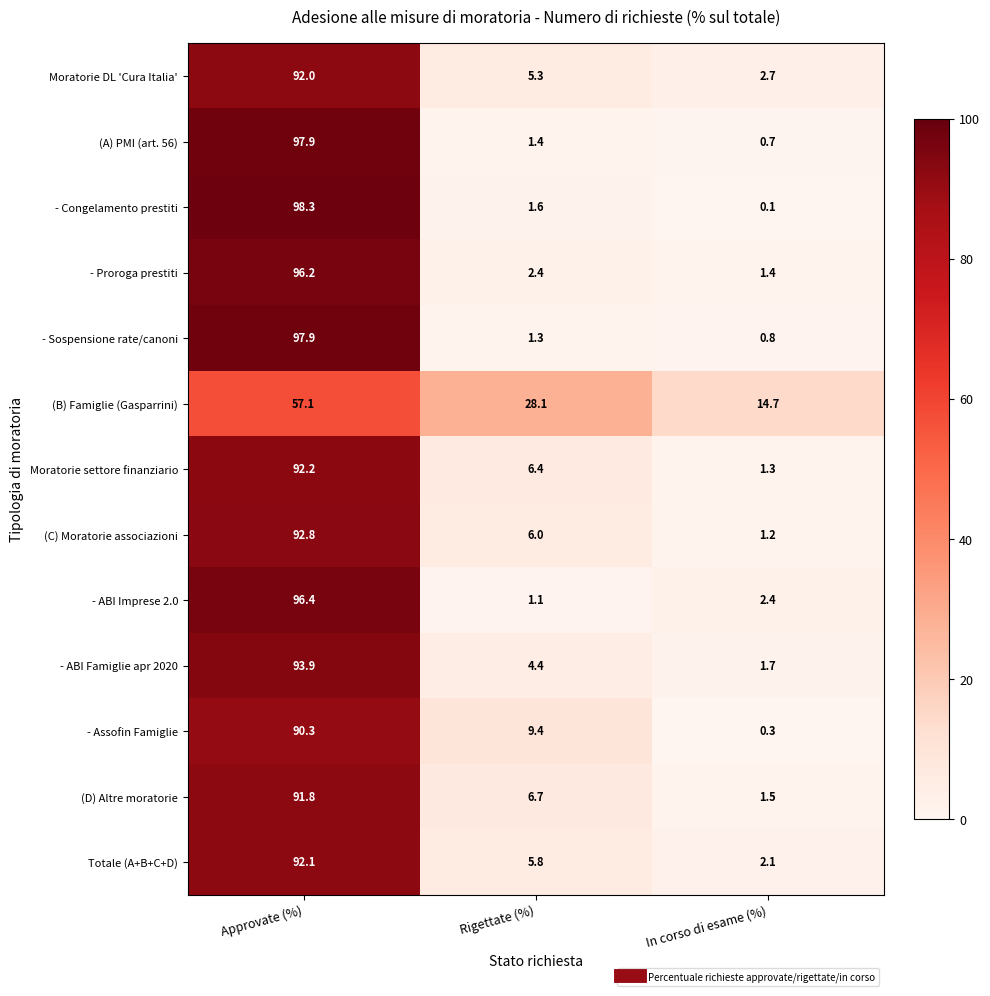

True or false: Moratorie DL 'Cura Italia' has a value of 1.4 at Rigettate (%).

False